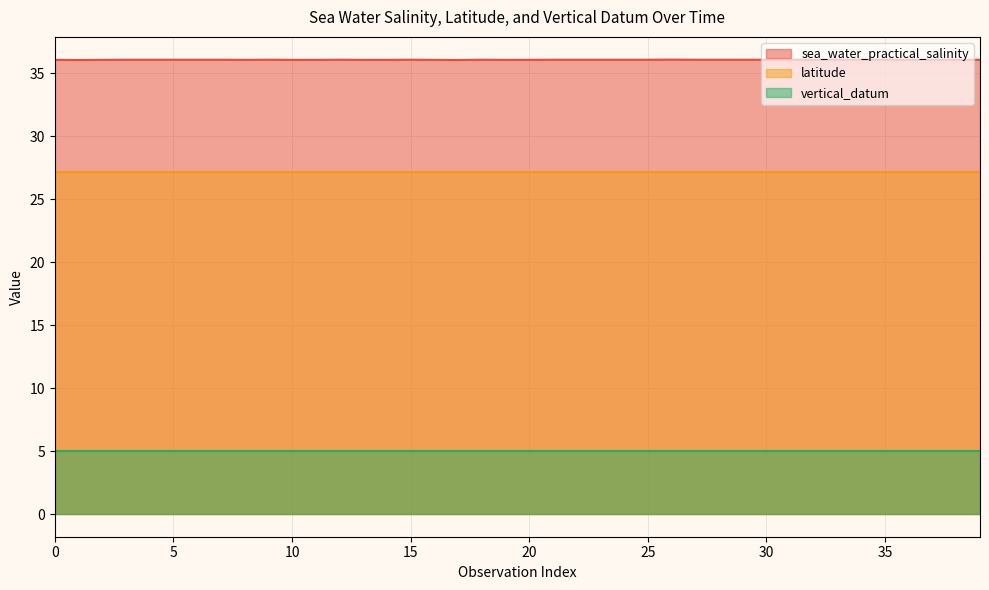

Reading left to right, extract all data points from this chart.

sea_water_practical_salinity: 36.1	36.1	36.1	36.1	36.1	36.1	36.1	36.1	36.1	36.1	36.1	36.1	36.1	36.1	36.1	36.1	36.1	36.1	36.1	36.1	36.1	36.1	36.1	36.1	36.1	36.1	36.1	36.1	36.1	36.1	36.1	36.1	36.1	36.1	36.1	36.1	36.1	36.1	36.1	36.1
latitude: 27.2	27.2	27.2	27.2	27.2	27.2	27.2	27.2	27.2	27.2	27.2	27.2	27.2	27.2	27.2	27.2	27.2	27.2	27.2	27.2	27.2	27.2	27.2	27.2	27.2	27.2	27.2	27.2	27.2	27.2	27.2	27.2	27.2	27.2	27.2	27.2	27.2	27.2	27.2	27.2
vertical_datum: 5.0	5.0	5.0	5.0	5.0	5.0	5.0	5.0	5.0	5.0	5.0	5.0	5.0	5.0	5.0	5.0	5.0	5.0	5.0	5.0	5.0	5.0	5.0	5.0	5.0	5.0	5.0	5.0	5.0	5.0	5.0	5.0	5.0	5.0	5.0	5.0	5.0	5.0	5.0	5.0